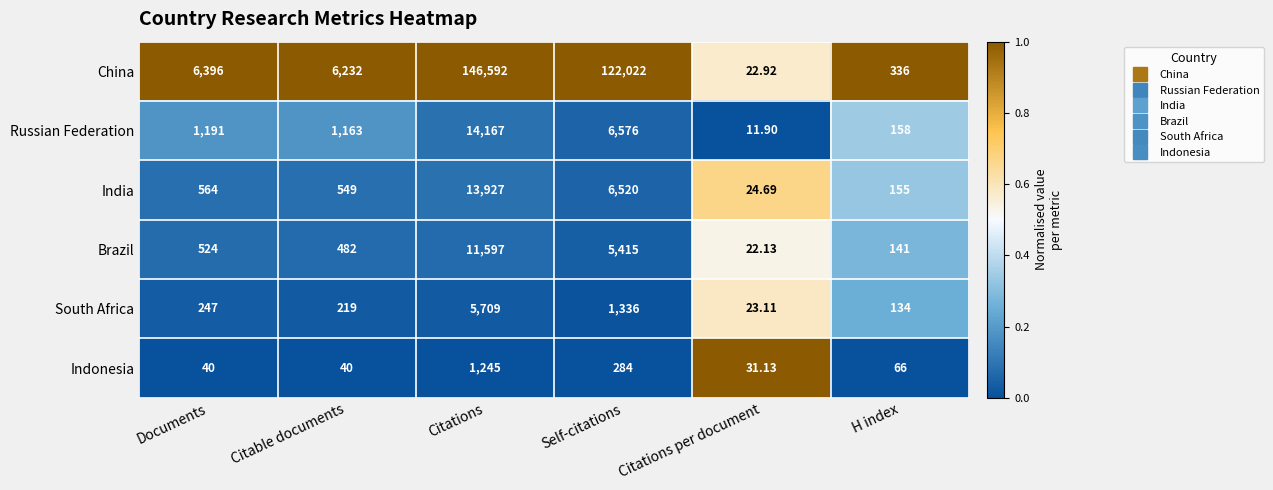

Which series has the largest total across all categories?

China